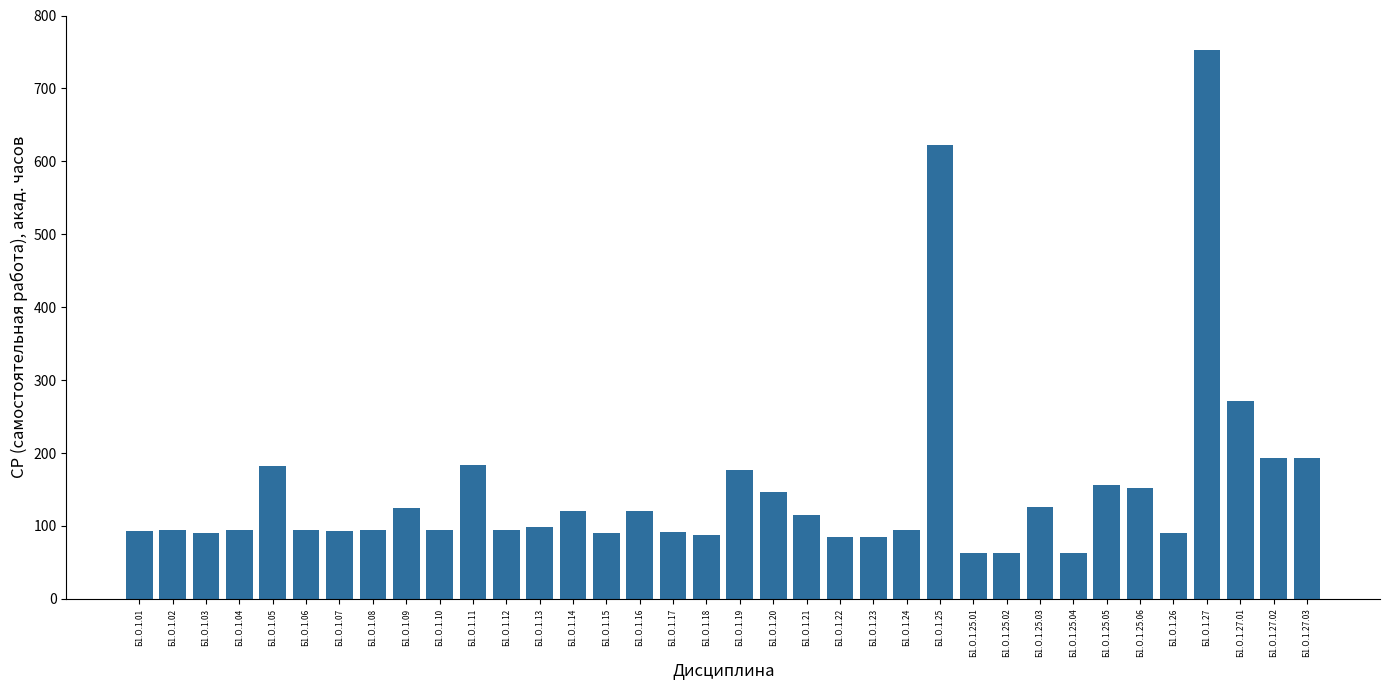

At which label is the value closest to 407?

Б1.О.1.27.01